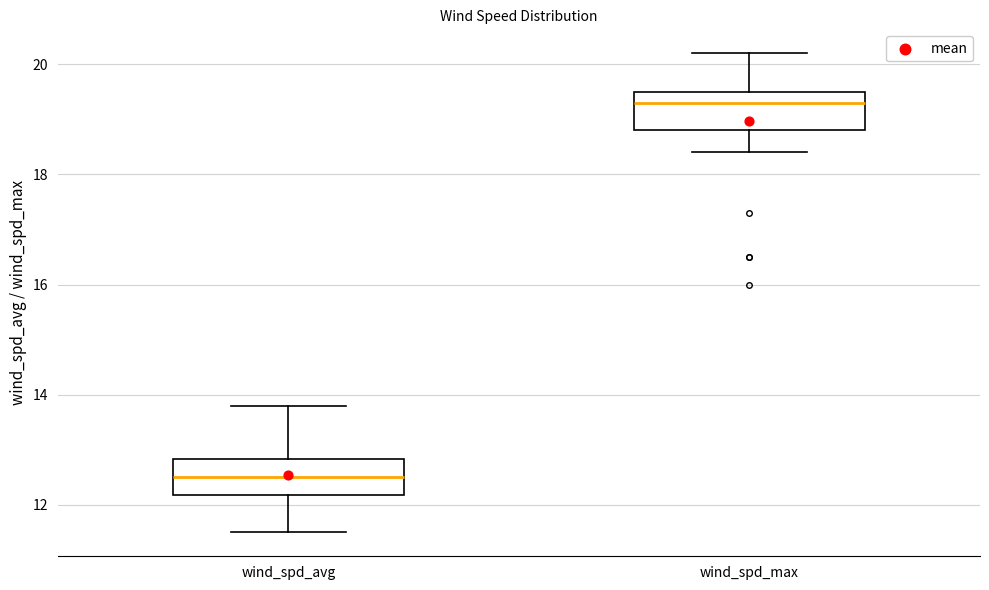

Which box's median line is the lowest?

wind_spd_avg